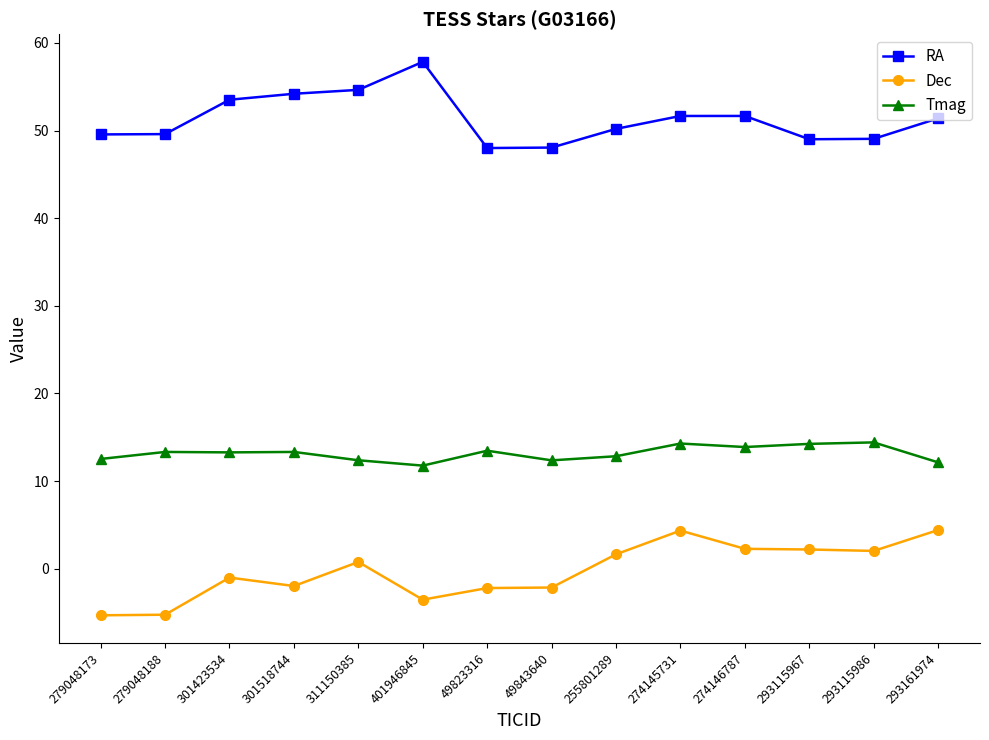

The value of Tmag at 279048173 is 12.5. True or false?

True